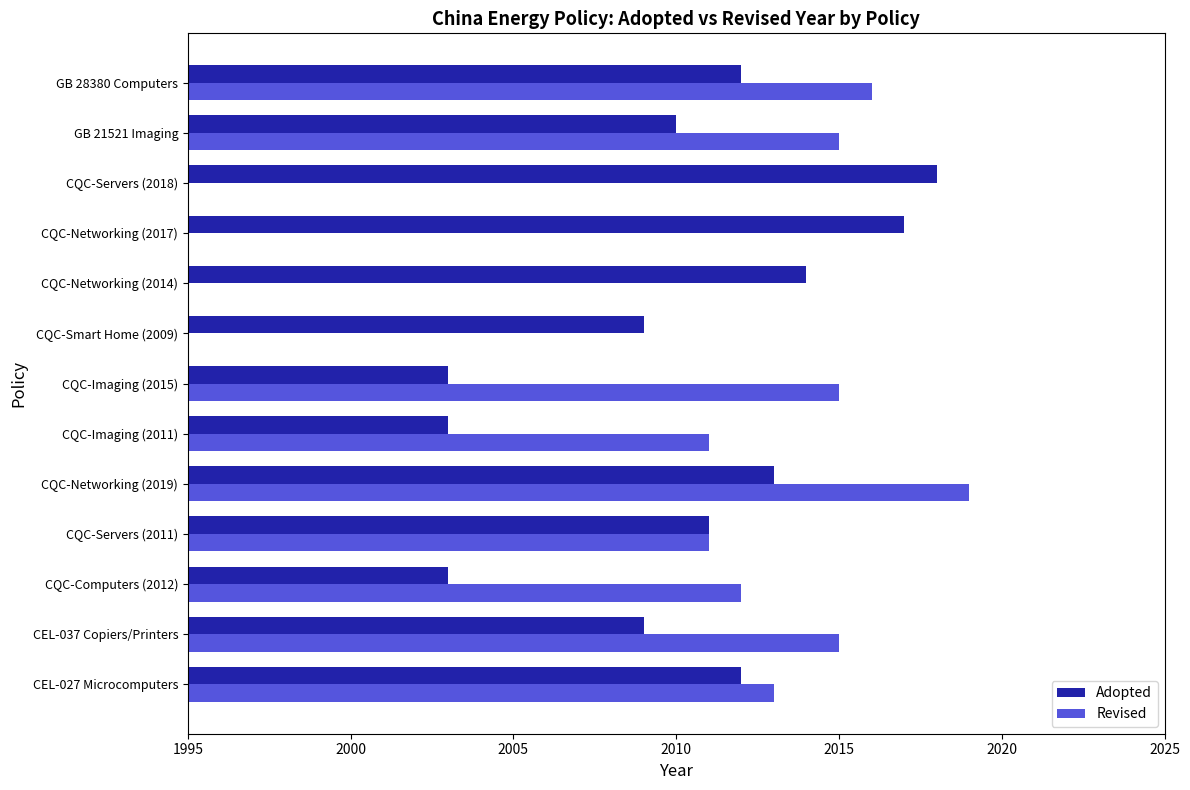

Are the bars horizontal?

Yes